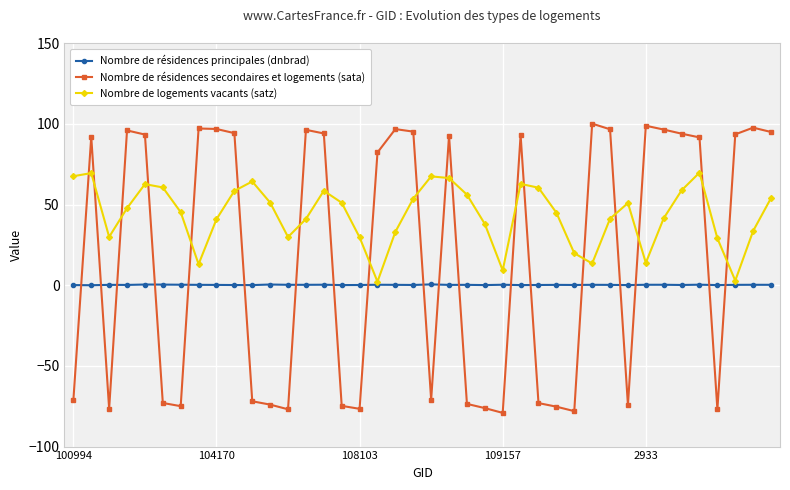

Rank the series by their maximum value, from highest to lowest.

Nombre de résidences secondaires et logements (sata), Nombre de logements vacants (satz), Nombre de résidences principales (dnbrad)